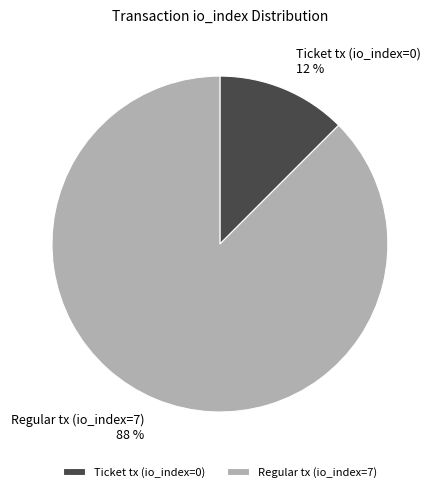

The Ticket tx (io_index=0) slice represents 1% of the pie. True or false?

False